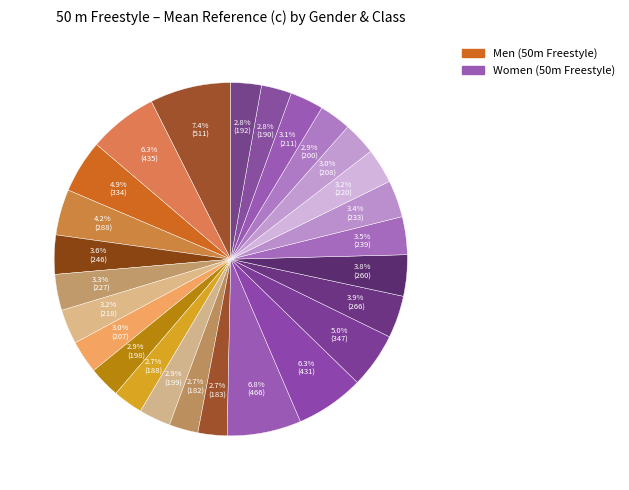

How many slices are in this pie chart?

26